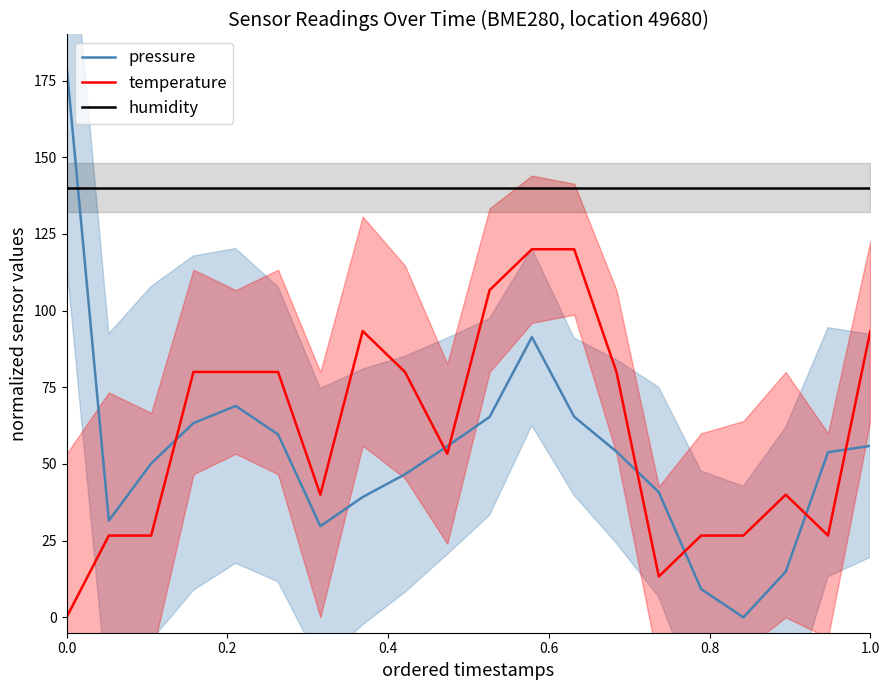

Does the chart display data point markers on the line(s)?

No